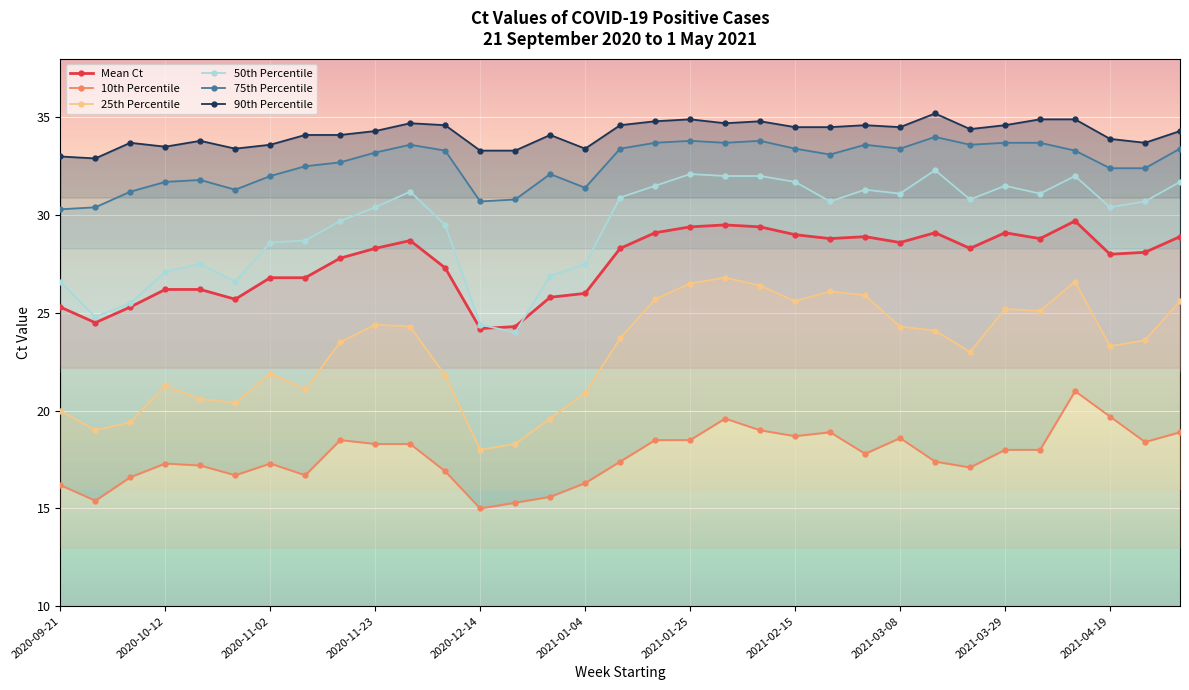

At which label does 50th Percentile first exceed 30?

2020-11-23